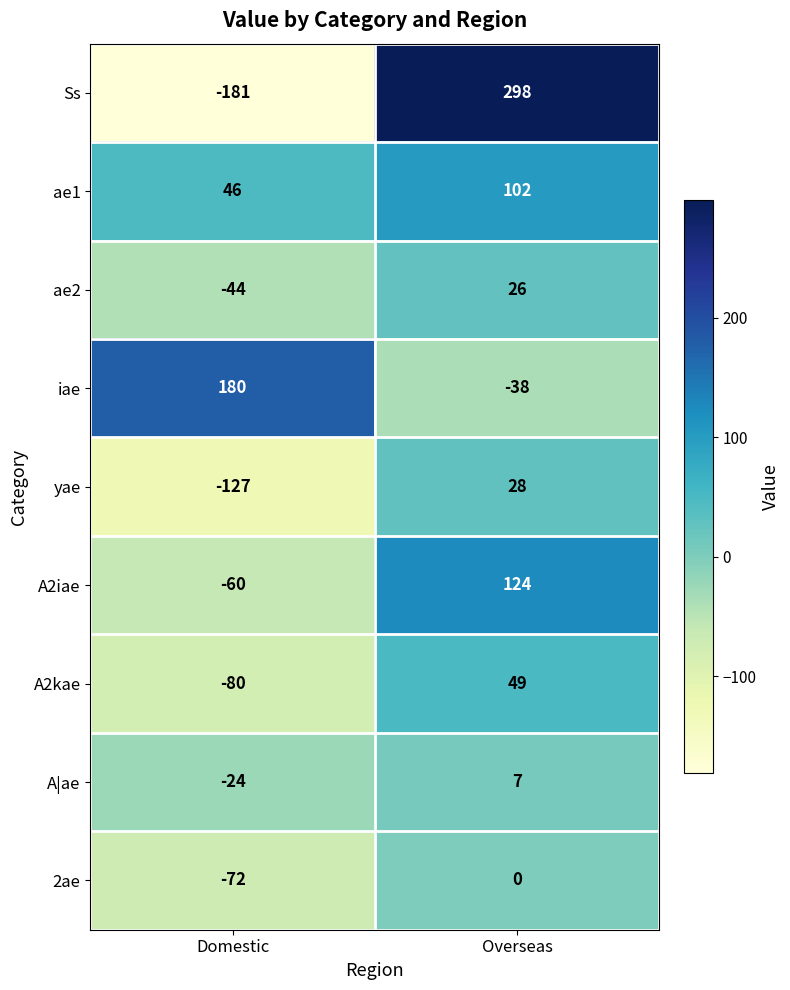

How many data points does each series have?

2